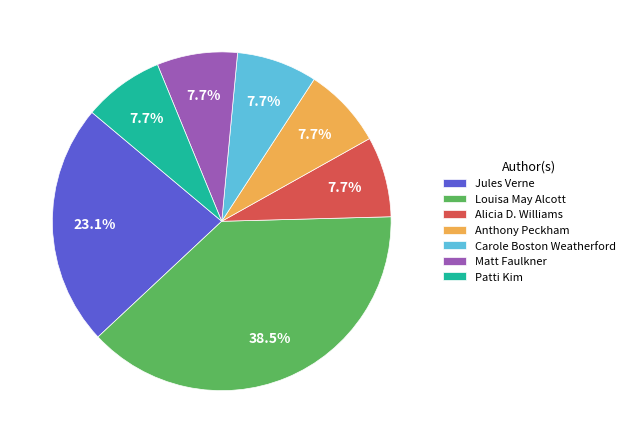

Which has a higher value, Alicia D. Williams or Louisa May Alcott?

Louisa May Alcott